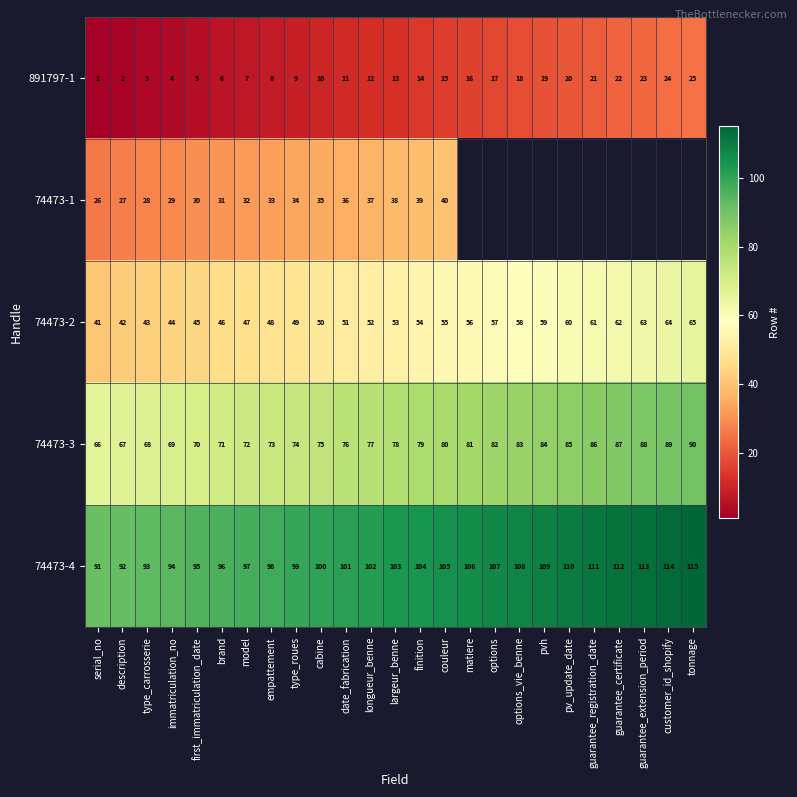

At which category is the sum across all series the highest?

couleur